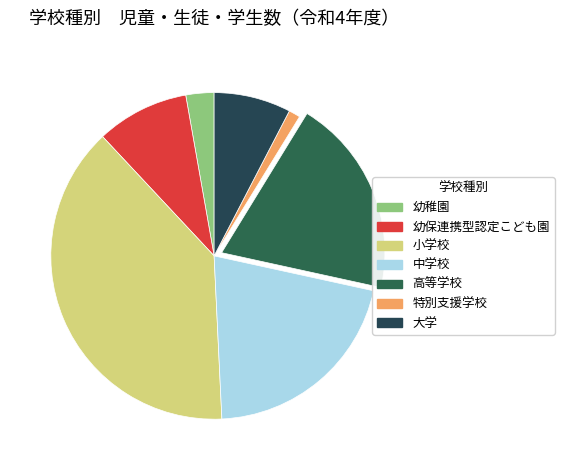

To the nearest percent, what is the average slice percentage?

14%